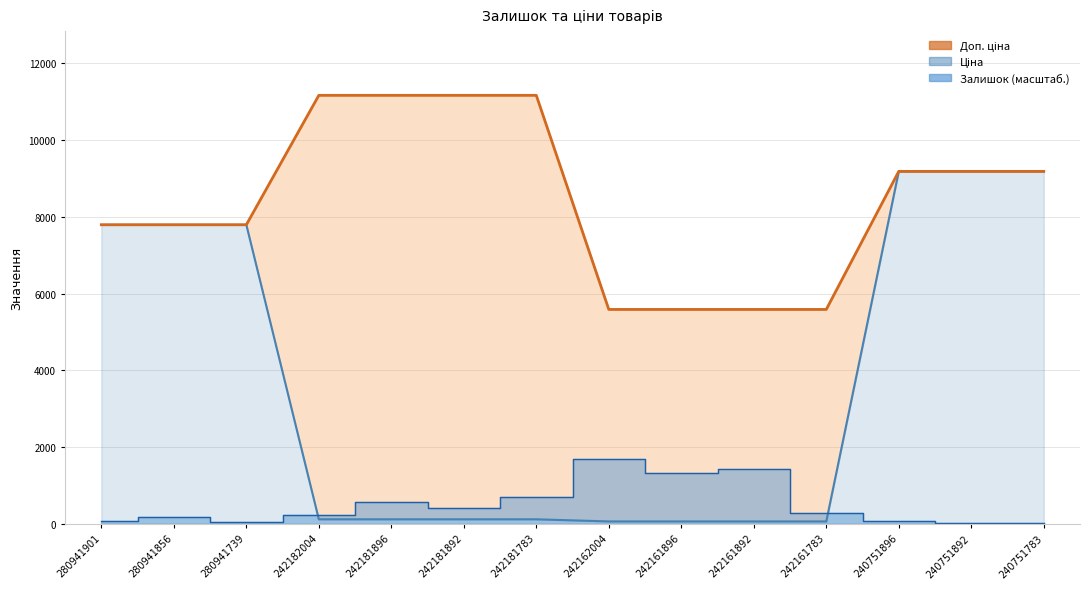

What is the approximate value of Доп. ціна at 240751783?

9185.9